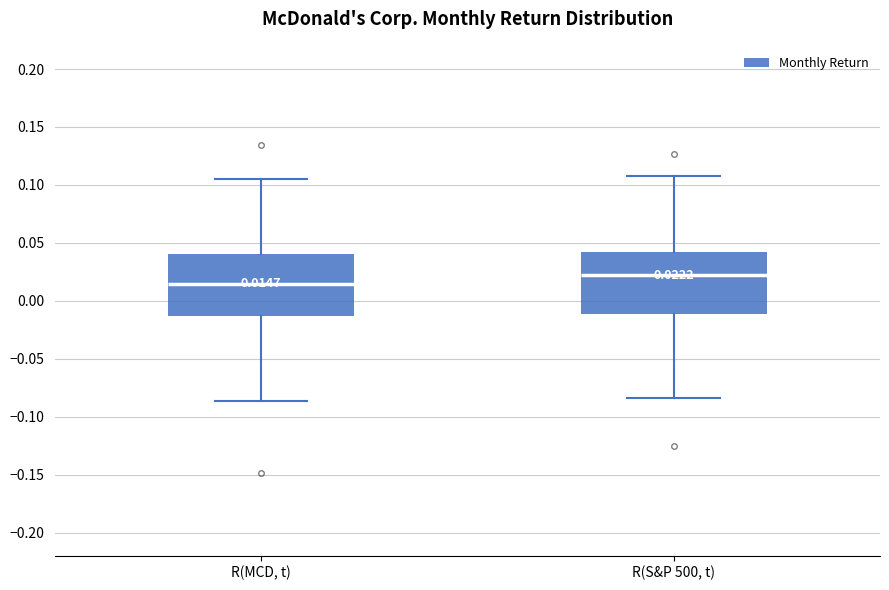

Which box has the lowest median line?

R(MCD, t)